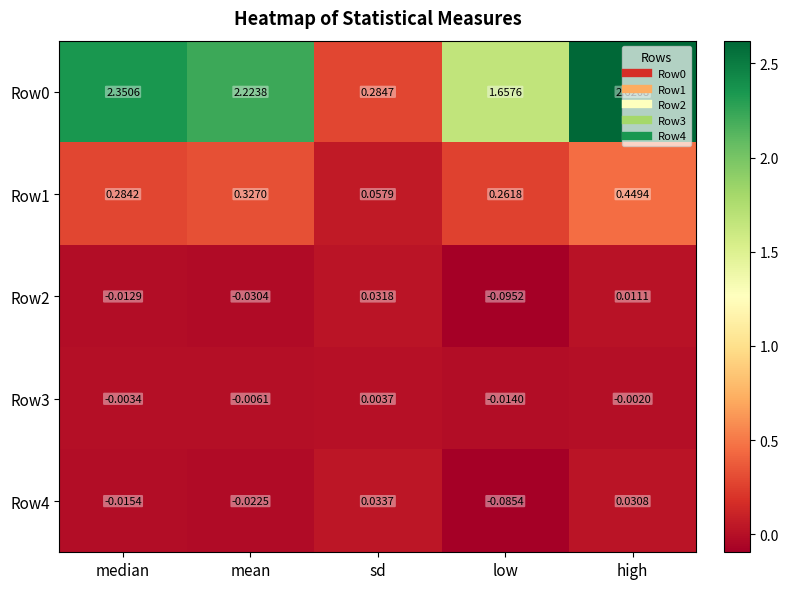

Rank the categories by Row3 value from highest to lowest.

sd, high, median, mean, low